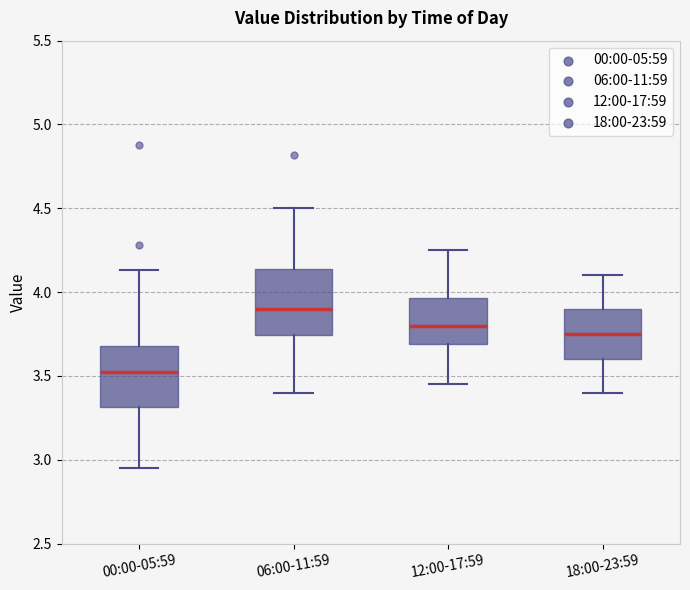

Reading left to right, read every box against the y-axis: the position of its median line, the range the box covers, and the ends of its whiskers. The values are not printed on the chart, so give them approximately, as read against the axis.

00:00-05:59: median 3.55, box 3.30 to 3.70, whiskers 2.95 to 4.15
06:00-11:59: median 3.90, box 3.75 to 4.15, whiskers 3.40 to 4.50
12:00-17:59: median 3.80, box 3.70 to 3.95, whiskers 3.45 to 4.25
18:00-23:59: median 3.75, box 3.60 to 3.90, whiskers 3.40 to 4.10